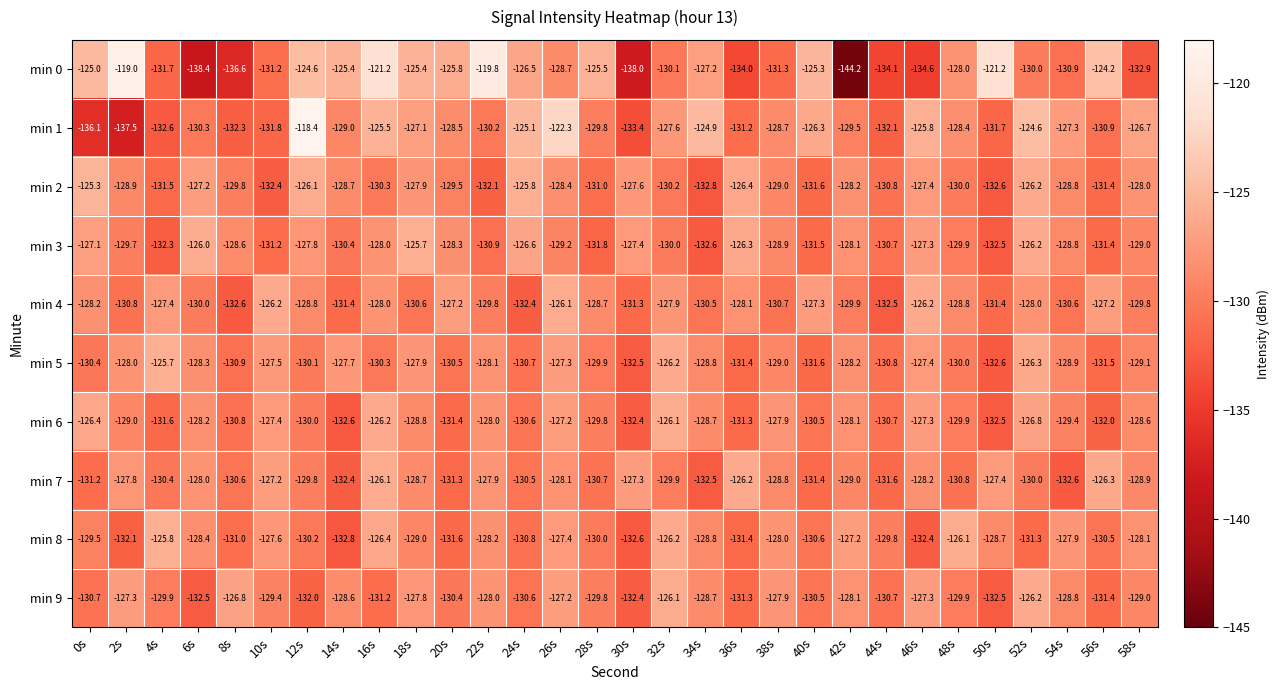

What is the sum of all min 5 values?

-3877.6